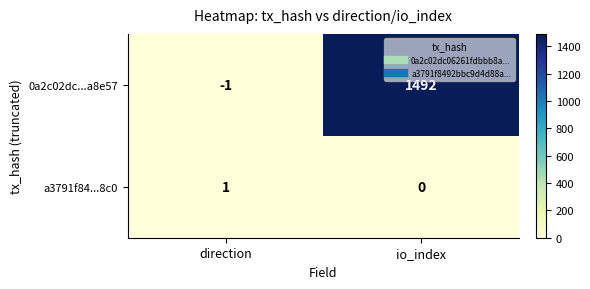

The value of a3791f84...8c0 at io_index is -1. True or false?

False